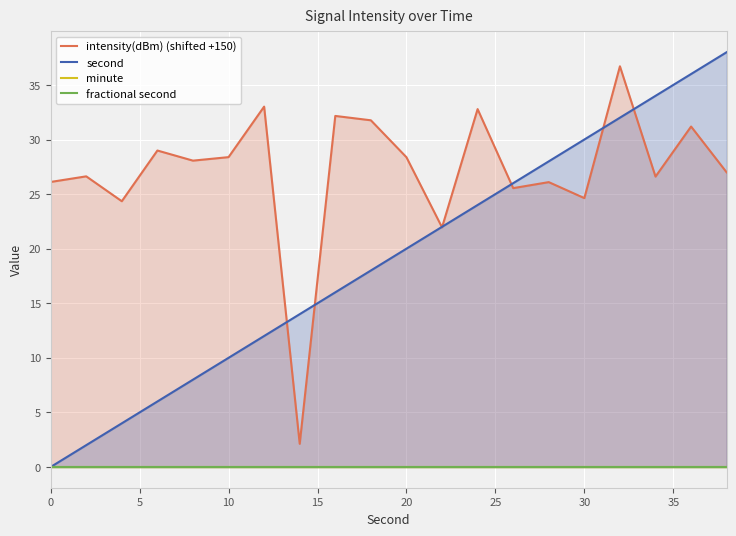

Which series has the largest total across all categories?

intensity(dBm) (shifted +150)